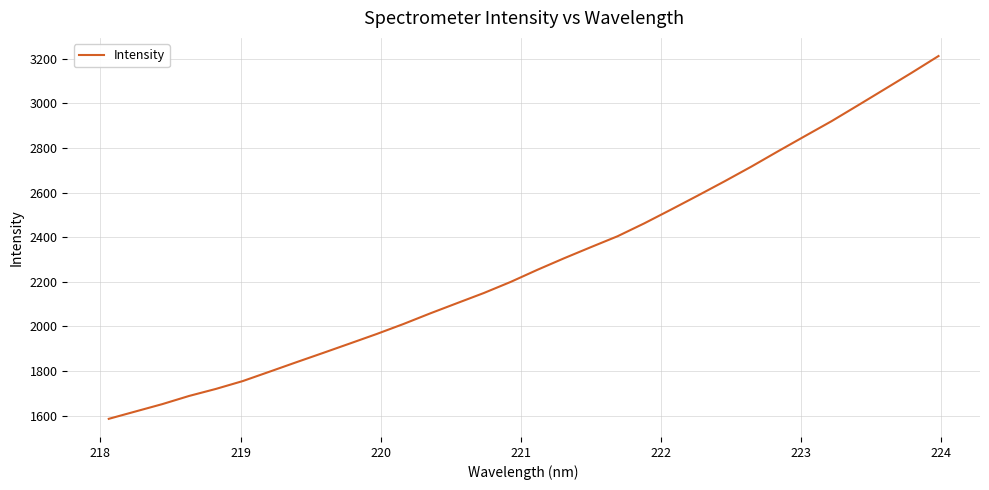

How many distinct data groups are displayed?

1